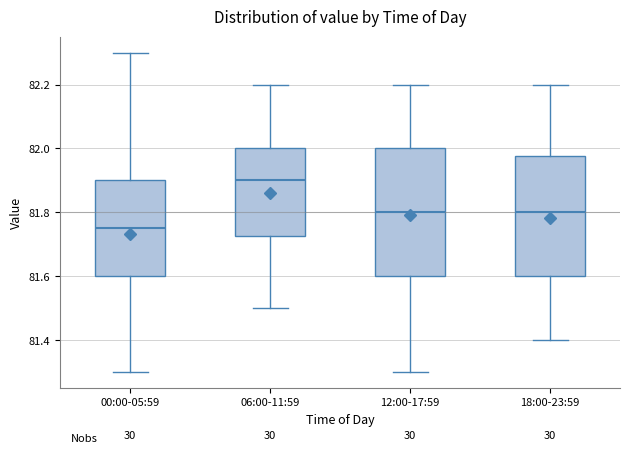

Where does the lower whisker of the box for 00:00-05:59 end on the y-axis? The values are not printed on the chart, so give them approximately, as read against the axis.

81.30